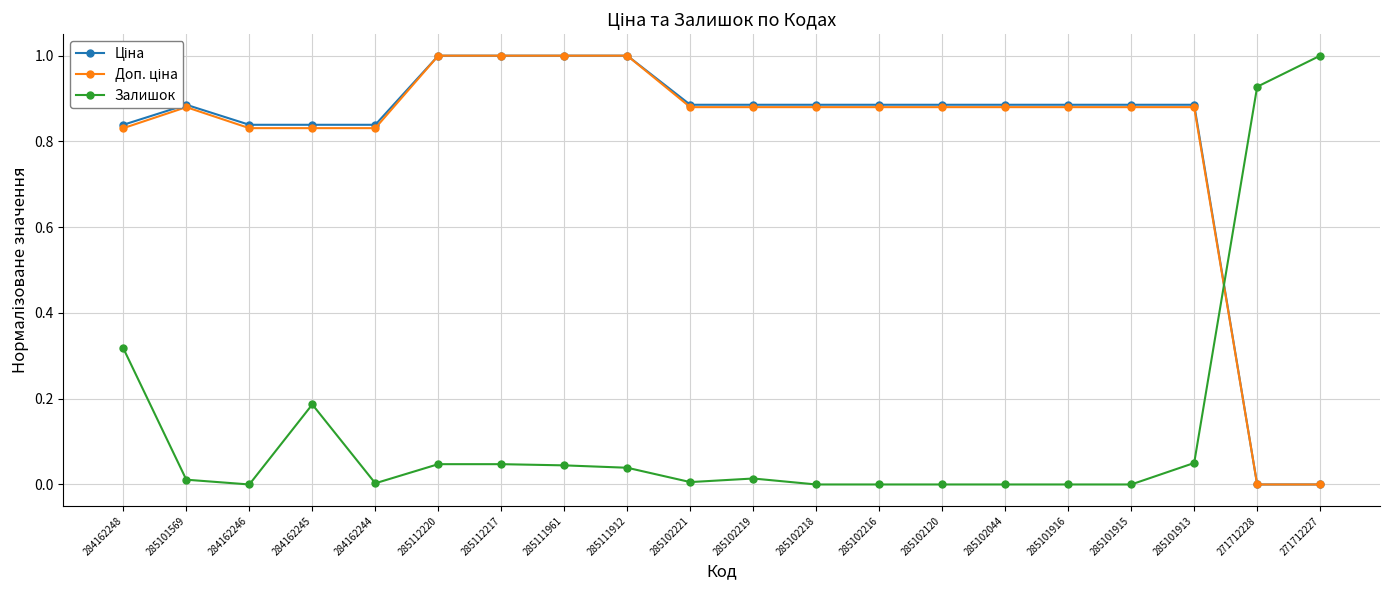

What is the total value across all series at 285101915?

1.8